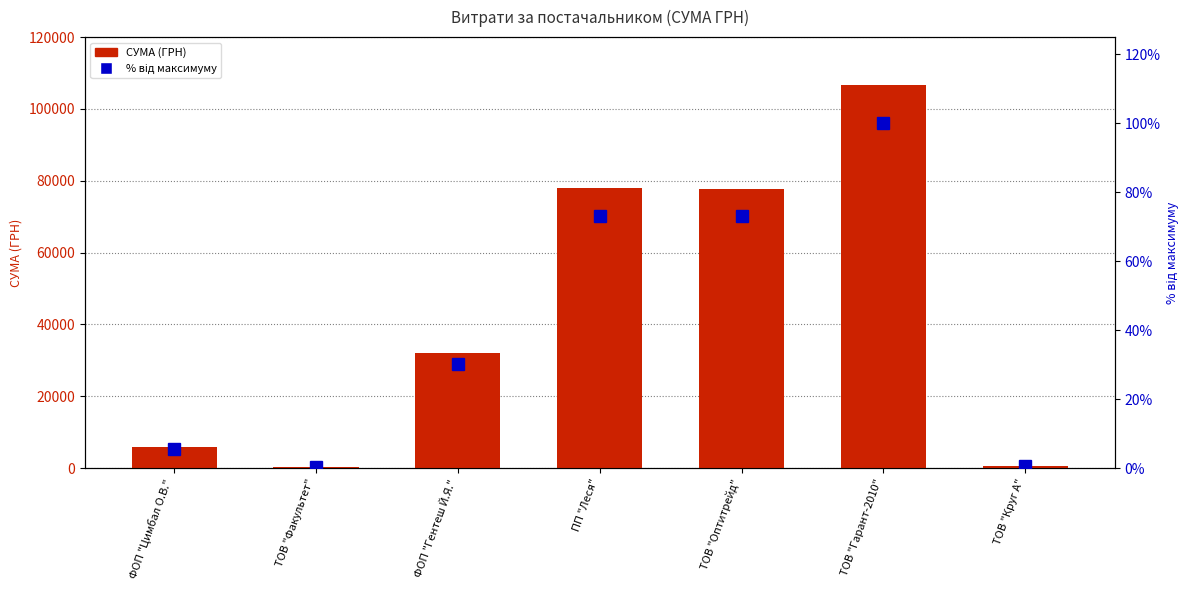

The value of СУМА (ГРН) at ТОВ "Оптитрейд" is 40429.9. True or false?

False